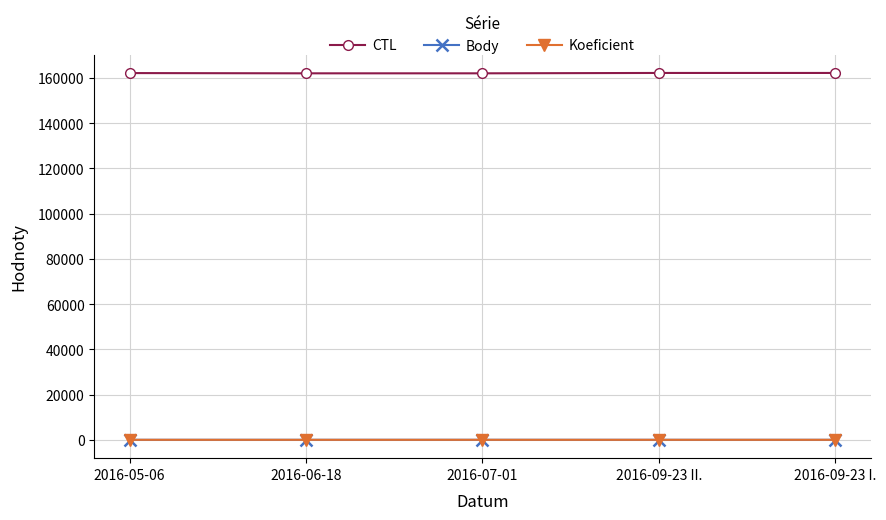

What is the difference between the maximum and minimum values in the CTL series?

164.0